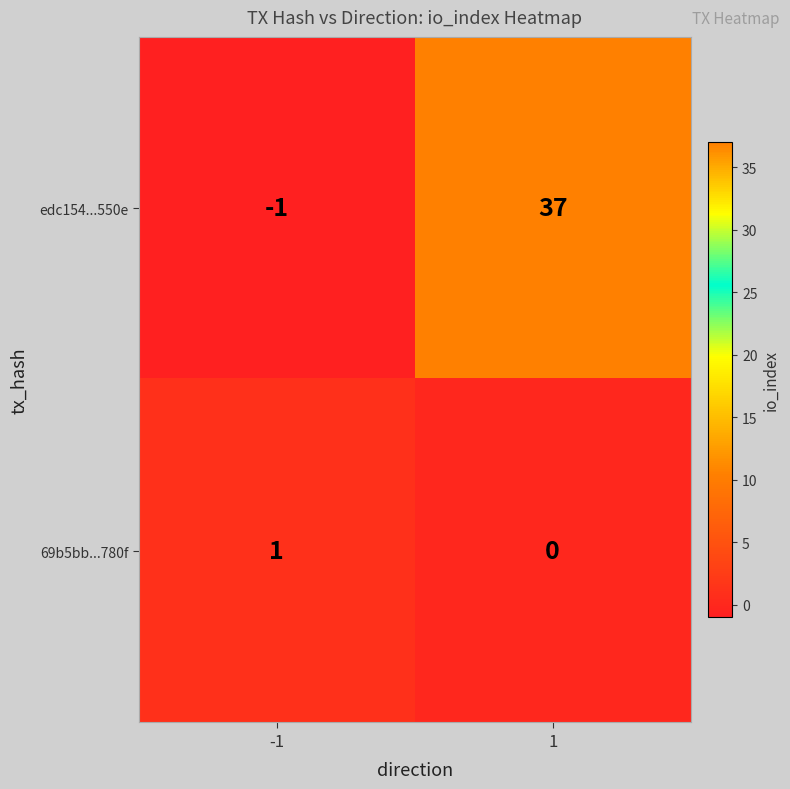

The edc154...550e series shows 37 at 1. True or false?

True